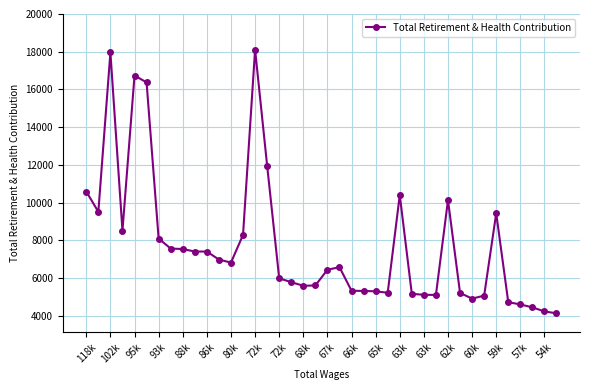

What is the greatest value displayed?

18111